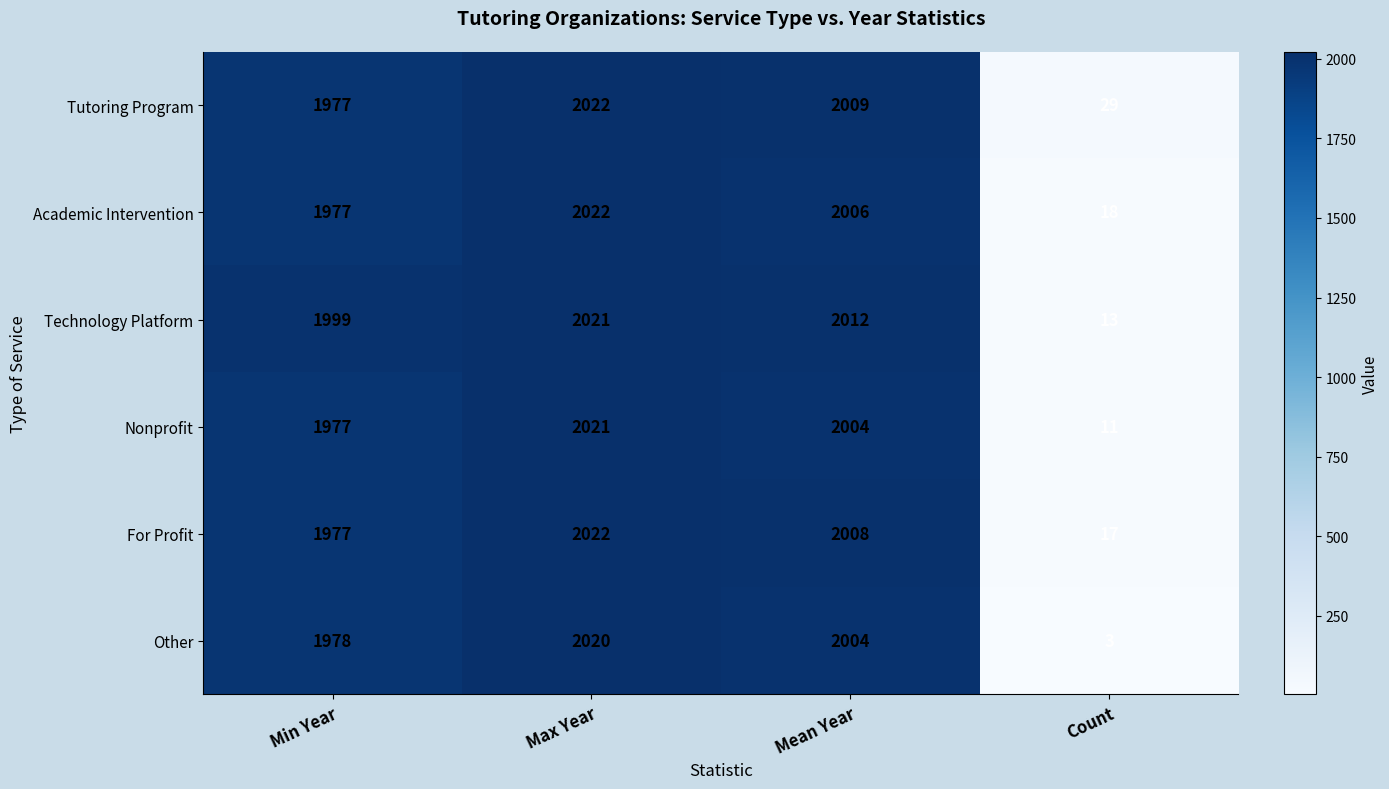

Which series has the largest range (max minus min)?

Other